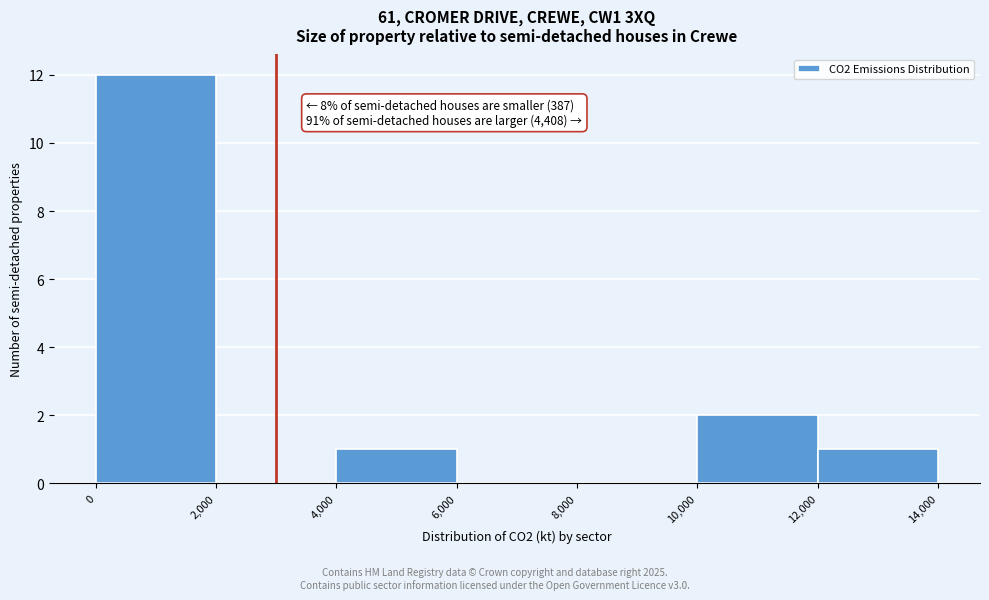

Over which range of the x-axis is the bar tallest?

0 to 2,000